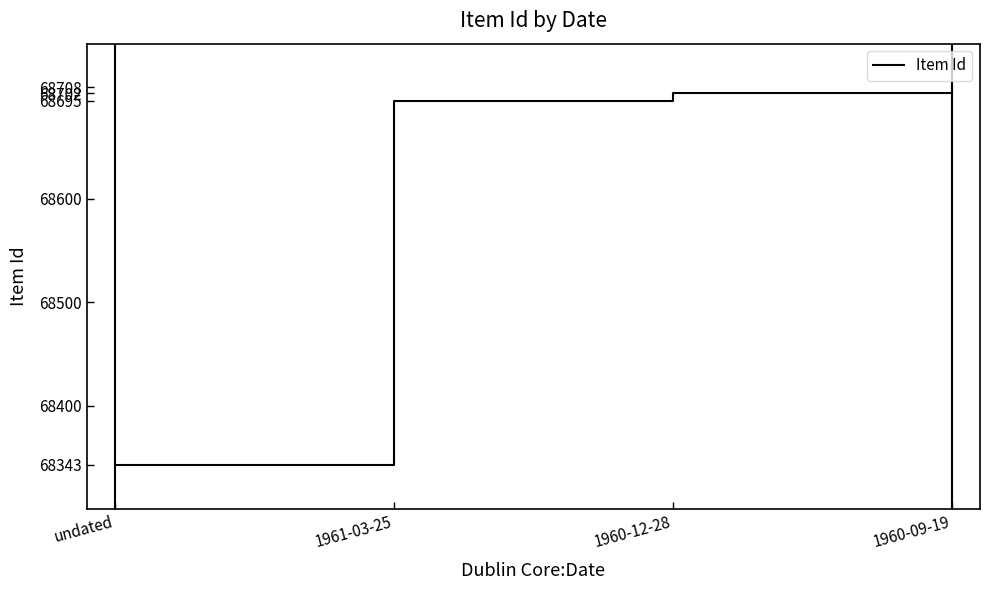

Count the number of categories in the chart.

4